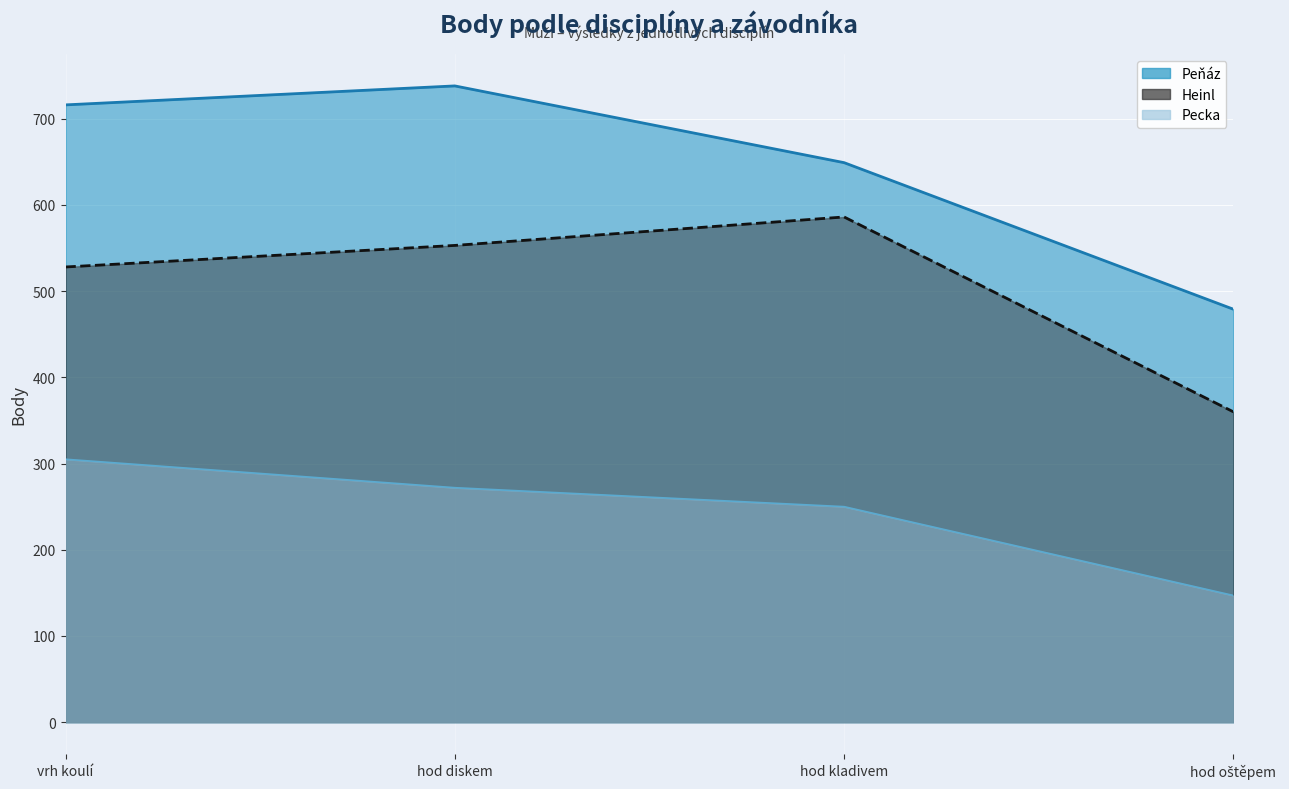

What is the smallest value displayed?

147